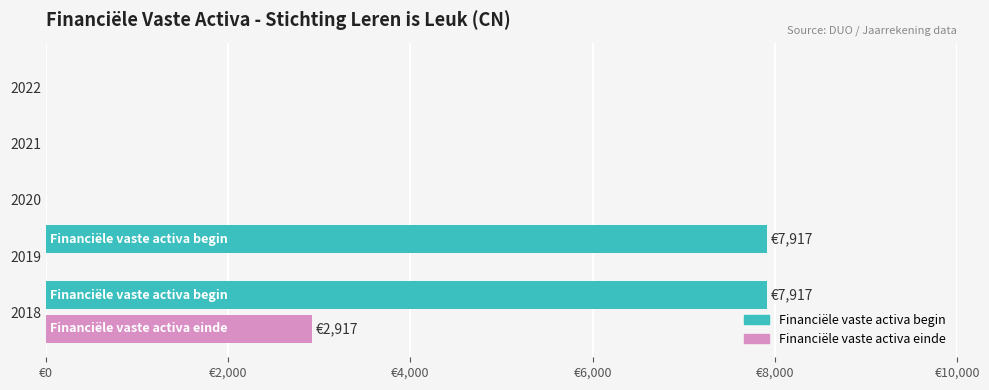

What are all the series names shown in the legend?

Financiële vaste activa begin, Financiële vaste activa einde